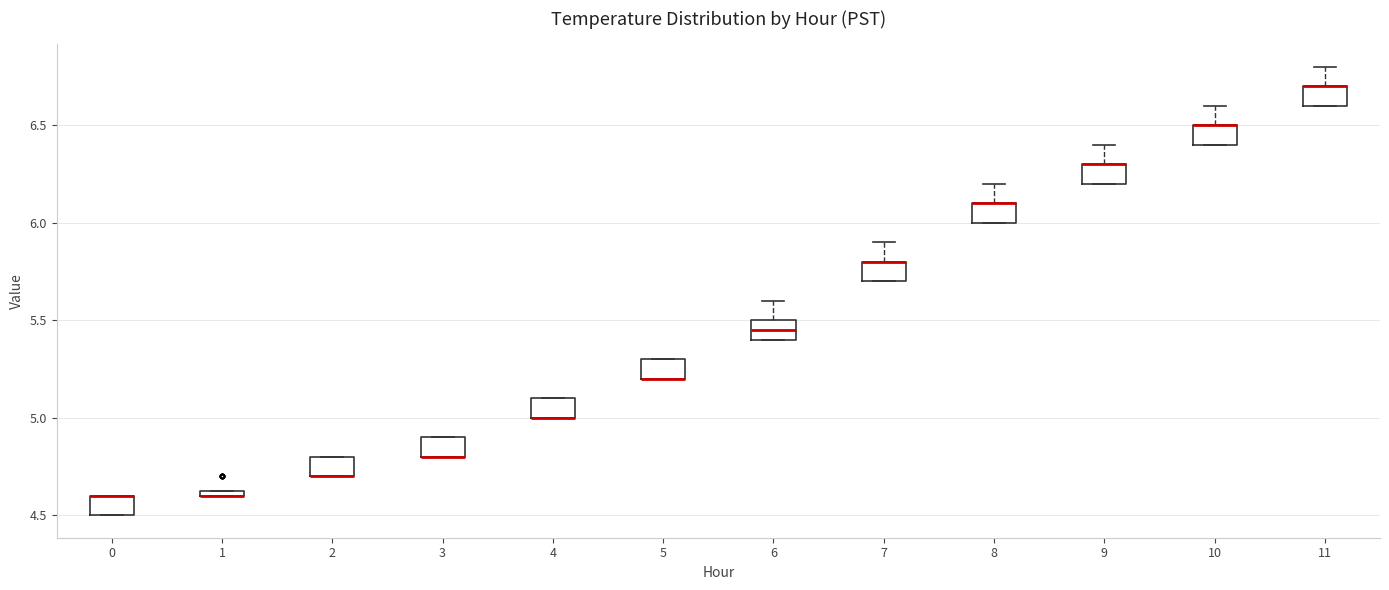

Where is the lower edge of the box at x = 2 on the y-axis? The values are not printed on the chart, so give them approximately, as read against the axis.

4.70